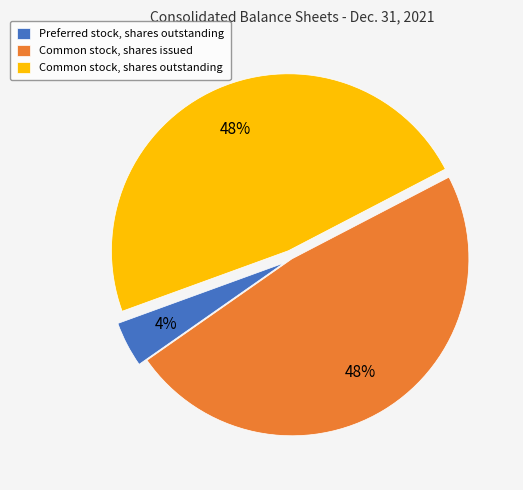

Does Preferred stock, shares outstanding represent more than half of the total?

No